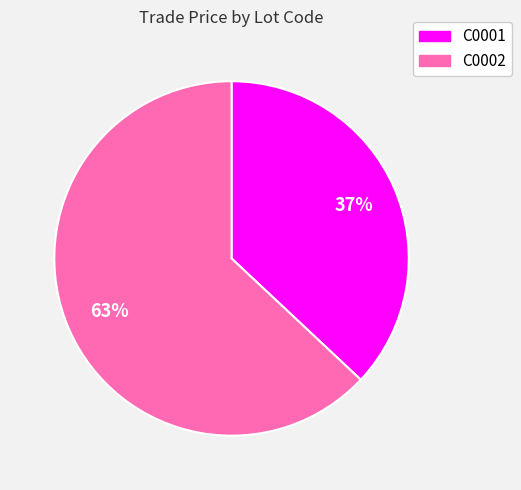

Combined, do C0001 and C0002 account for over 50%?

Yes